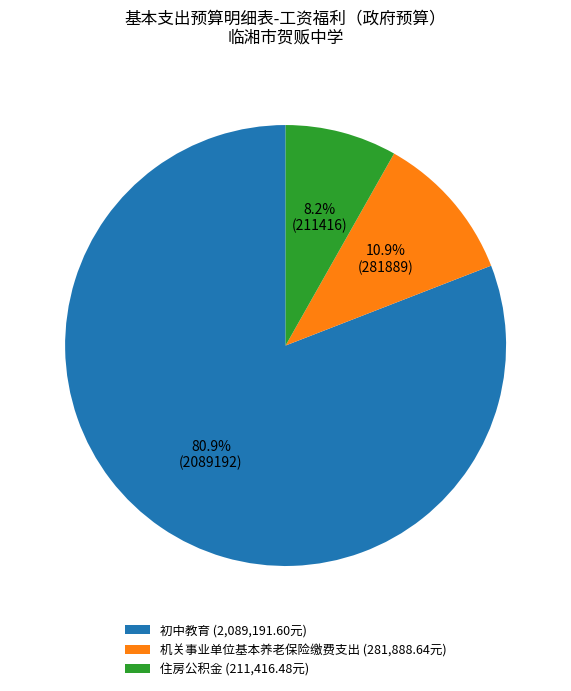

Count the number of slices in the pie.

3